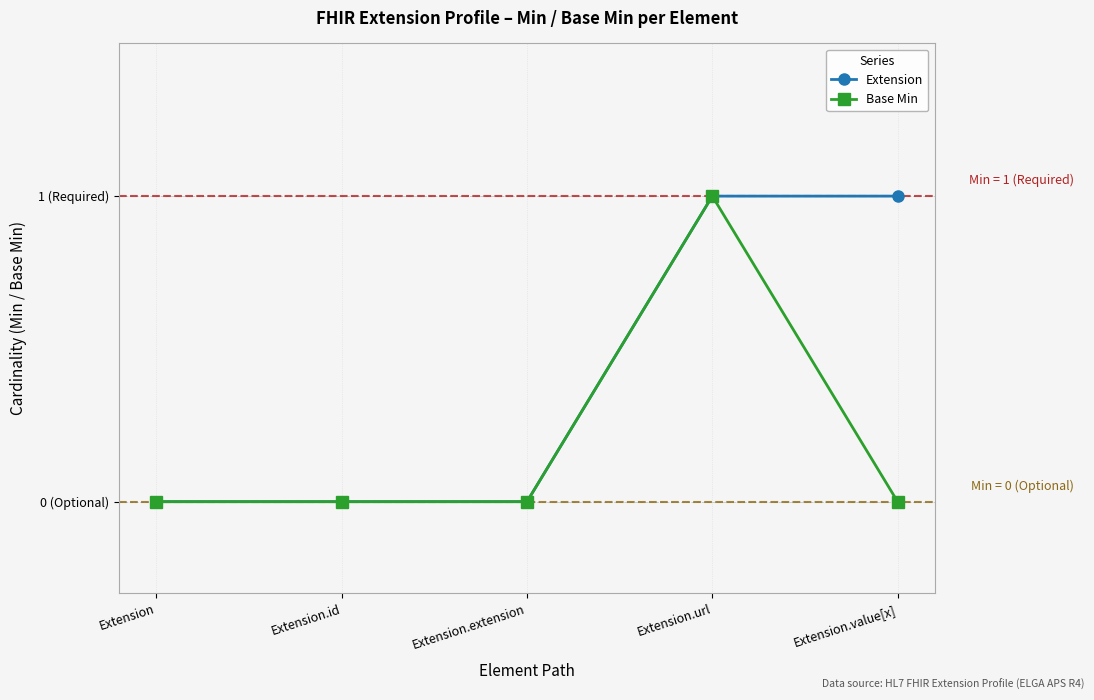

Does the chart have visible grid lines?

Yes